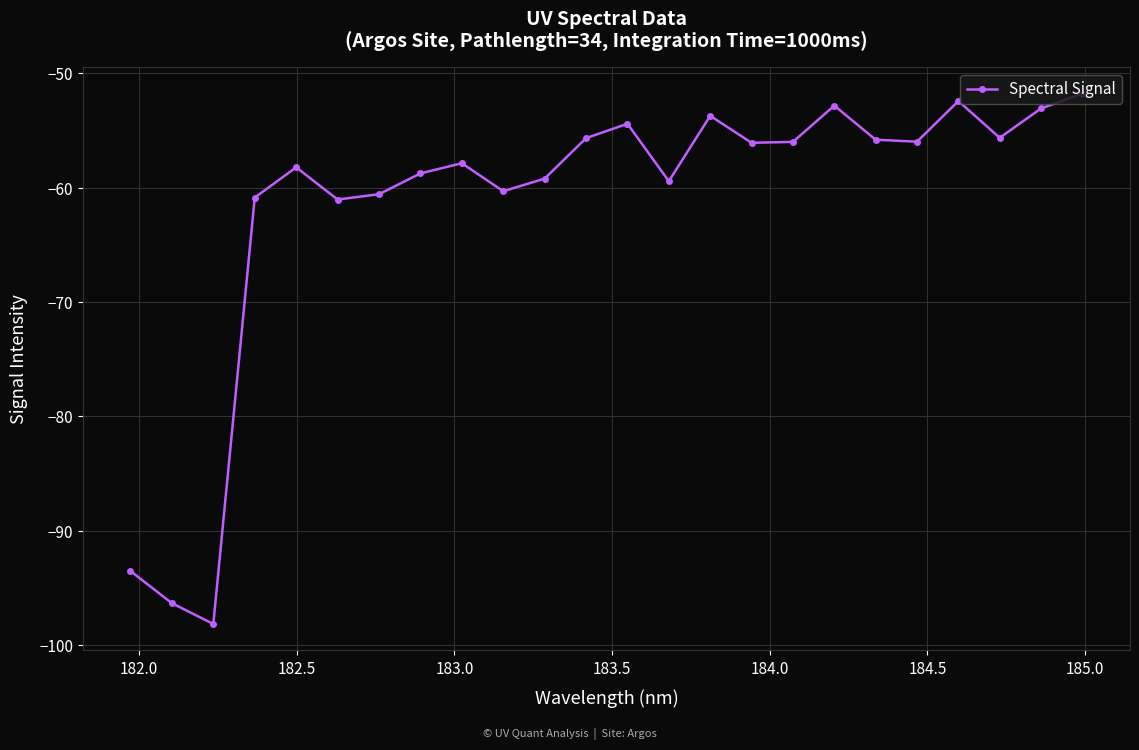

What is the average value?

-61.6